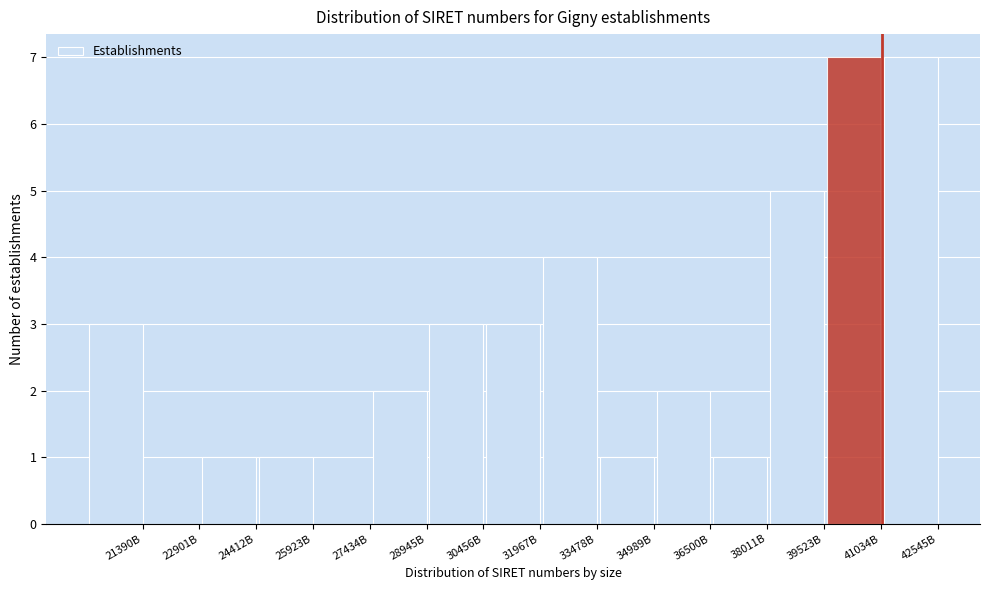

Which has a higher value, 27434B or 41034B?

41034B